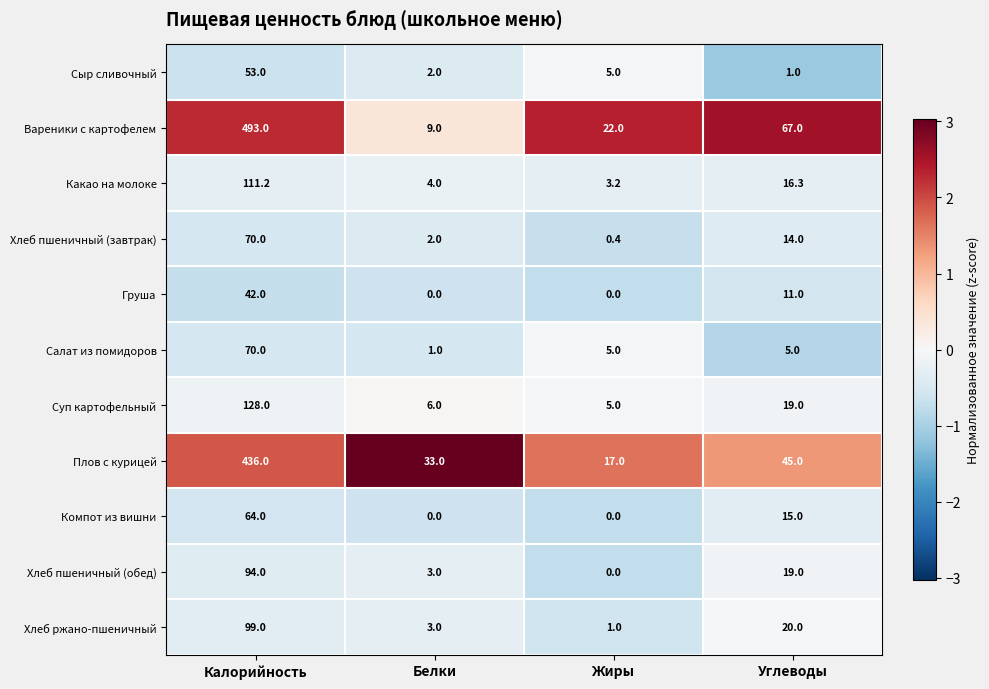

Which category has the highest value in the Какао на молоке series?

Калорийность